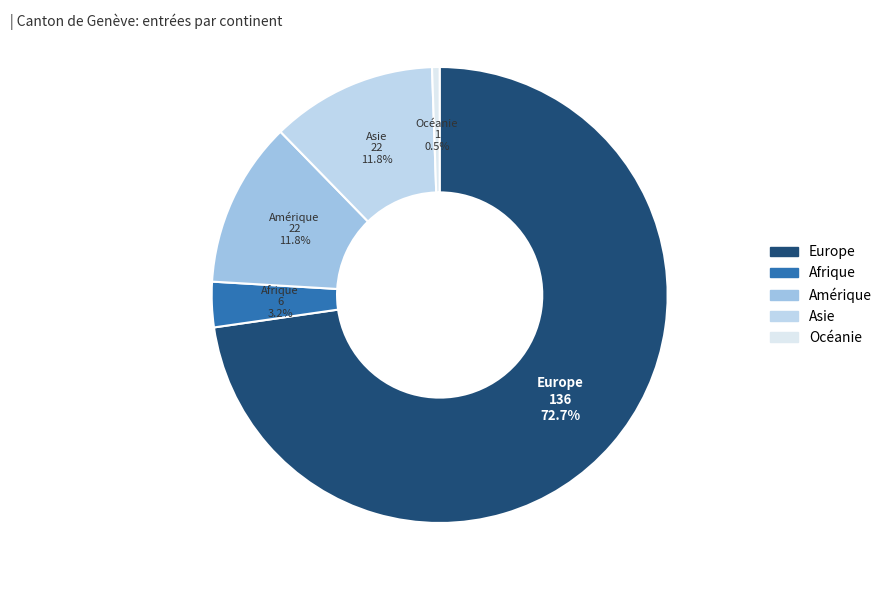

Combined, do Amérique and Europe account for over 50%?

Yes